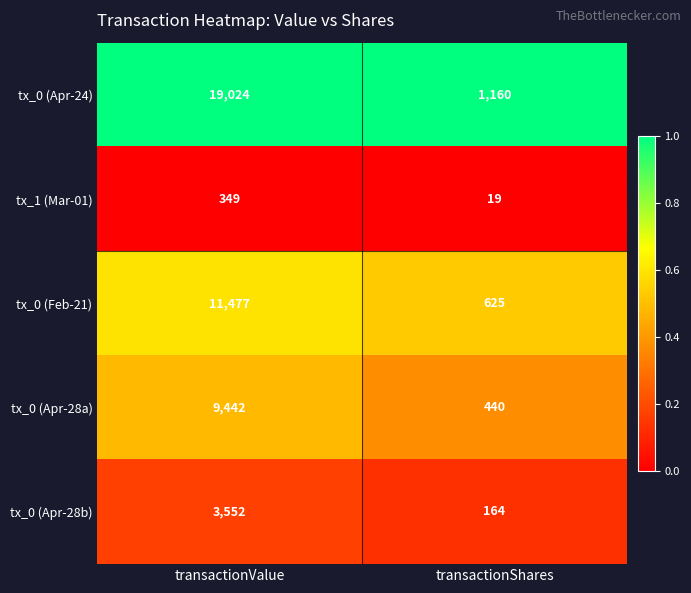

Is it true that tx_0 (Apr-28a) equals 440 at transactionShares?

True